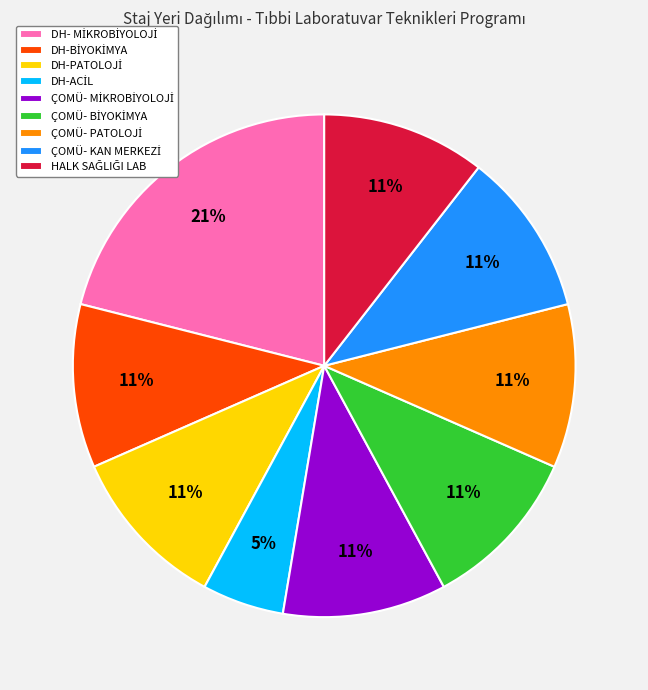

Does any single category account for the majority?

No